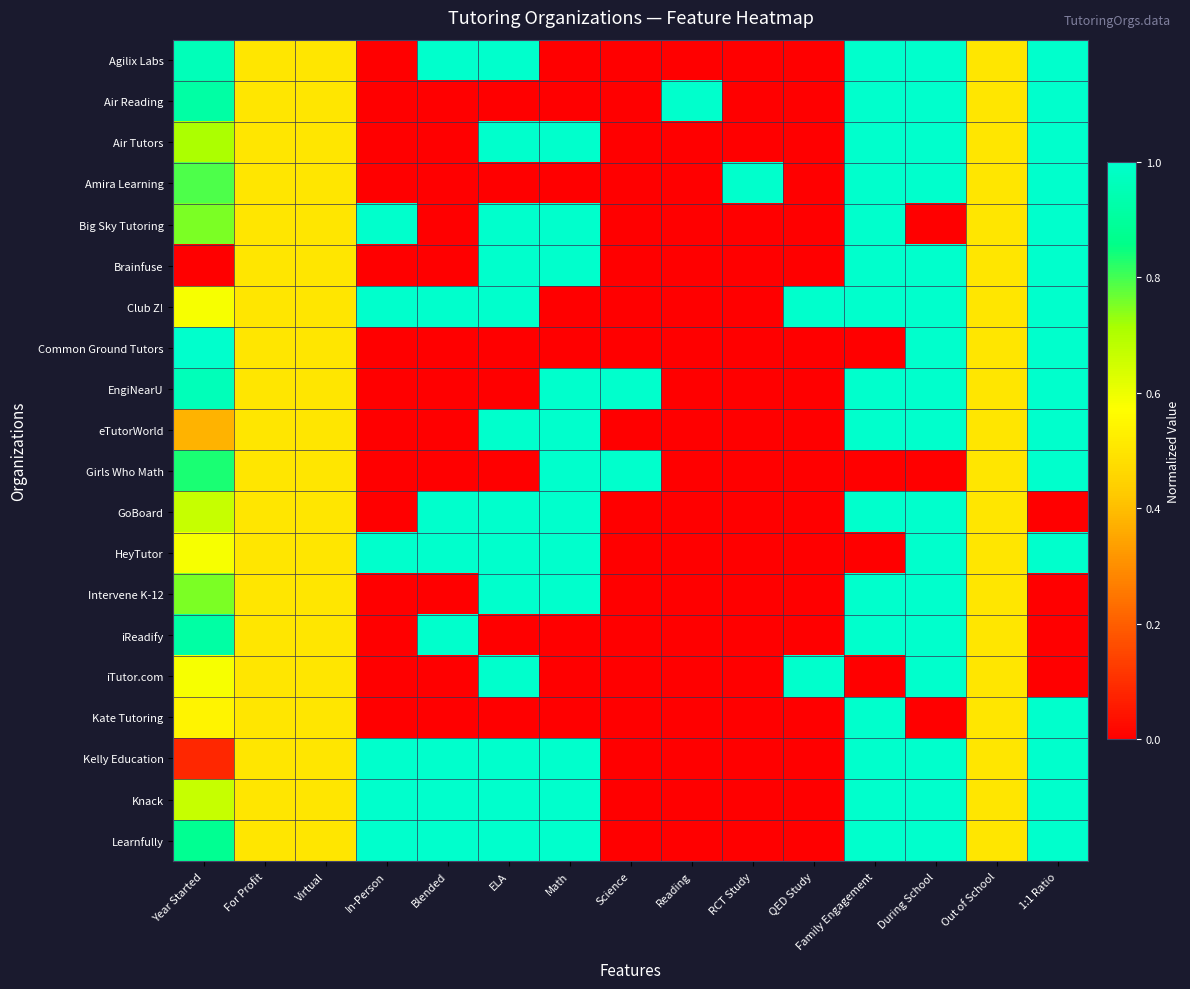

Reading left to right, what are all the values shown in this chart?

Agilix Labs: Year Started=1.0	For Profit=0.5	Virtual=0.5	In-Person=0.0	Blended=1.0	ELA=1.0	Math=0.0	Science=0.0	Reading=0.0	RCT Study=0.0	QED Study=0.0	Family Engagement=1.0	During School=1.0	Out of School=0.5	1:1 Ratio=1.0
Air Reading: Year Started=0.9	For Profit=0.5	Virtual=0.5	In-Person=0.0	Blended=0.0	ELA=0.0	Math=0.0	Science=0.0	Reading=1.0	RCT Study=0.0	QED Study=0.0	Family Engagement=1.0	During School=1.0	Out of School=0.5	1:1 Ratio=1.0
Air Tutors: Year Started=0.7	For Profit=0.5	Virtual=0.5	In-Person=0.0	Blended=0.0	ELA=1.0	Math=1.0	Science=0.0	Reading=0.0	RCT Study=0.0	QED Study=0.0	Family Engagement=1.0	During School=1.0	Out of School=0.5	1:1 Ratio=1.0
Amira Learning: Year Started=0.8	For Profit=0.5	Virtual=0.5	In-Person=0.0	Blended=0.0	ELA=0.0	Math=0.0	Science=0.0	Reading=0.0	RCT Study=1.0	QED Study=0.0	Family Engagement=1.0	During School=1.0	Out of School=0.5	1:1 Ratio=1.0
Big Sky Tutoring: Year Started=0.8	For Profit=0.5	Virtual=0.5	In-Person=1.0	Blended=0.0	ELA=1.0	Math=1.0	Science=0.0	Reading=0.0	RCT Study=0.0	QED Study=0.0	Family Engagement=1.0	During School=0.0	Out of School=0.5	1:1 Ratio=1.0
Brainfuse: Year Started=0.0	For Profit=0.5	Virtual=0.5	In-Person=0.0	Blended=0.0	ELA=1.0	Math=1.0	Science=0.0	Reading=0.0	RCT Study=0.0	QED Study=0.0	Family Engagement=1.0	During School=1.0	Out of School=0.5	1:1 Ratio=1.0
Club Z!: Year Started=0.6	For Profit=0.5	Virtual=0.5	In-Person=1.0	Blended=1.0	ELA=1.0	Math=0.0	Science=0.0	Reading=0.0	RCT Study=0.0	QED Study=1.0	Family Engagement=1.0	During School=1.0	Out of School=0.5	1:1 Ratio=1.0
Common Ground Tutors: Year Started=1.0	For Profit=0.5	Virtual=0.5	In-Person=0.0	Blended=0.0	ELA=0.0	Math=0.0	Science=0.0	Reading=0.0	RCT Study=0.0	QED Study=0.0	Family Engagement=0.0	During School=1.0	Out of School=0.5	1:1 Ratio=1.0
EngiNearU: Year Started=1.0	For Profit=0.5	Virtual=0.5	In-Person=0.0	Blended=0.0	ELA=0.0	Math=1.0	Science=1.0	Reading=0.0	RCT Study=0.0	QED Study=0.0	Family Engagement=1.0	During School=1.0	Out of School=0.5	1:1 Ratio=1.0
eTutorWorld: Year Started=0.4	For Profit=0.5	Virtual=0.5	In-Person=0.0	Blended=0.0	ELA=1.0	Math=1.0	Science=0.0	Reading=0.0	RCT Study=0.0	QED Study=0.0	Family Engagement=1.0	During School=1.0	Out of School=0.5	1:1 Ratio=1.0
Girls Who Math: Year Started=0.8	For Profit=0.5	Virtual=0.5	In-Person=0.0	Blended=0.0	ELA=0.0	Math=1.0	Science=1.0	Reading=0.0	RCT Study=0.0	QED Study=0.0	Family Engagement=0.0	During School=0.0	Out of School=0.5	1:1 Ratio=1.0
GoBoard: Year Started=0.7	For Profit=0.5	Virtual=0.5	In-Person=0.0	Blended=1.0	ELA=1.0	Math=1.0	Science=0.0	Reading=0.0	RCT Study=0.0	QED Study=0.0	Family Engagement=1.0	During School=1.0	Out of School=0.5	1:1 Ratio=0.0
HeyTutor: Year Started=0.6	For Profit=0.5	Virtual=0.5	In-Person=1.0	Blended=1.0	ELA=1.0	Math=1.0	Science=0.0	Reading=0.0	RCT Study=0.0	QED Study=0.0	Family Engagement=0.0	During School=1.0	Out of School=0.5	1:1 Ratio=1.0
Intervene K-12: Year Started=0.8	For Profit=0.5	Virtual=0.5	In-Person=0.0	Blended=0.0	ELA=1.0	Math=1.0	Science=0.0	Reading=0.0	RCT Study=0.0	QED Study=0.0	Family Engagement=1.0	During School=1.0	Out of School=0.5	1:1 Ratio=0.0
iReadify: Year Started=0.9	For Profit=0.5	Virtual=0.5	In-Person=0.0	Blended=1.0	ELA=0.0	Math=0.0	Science=0.0	Reading=0.0	RCT Study=0.0	QED Study=0.0	Family Engagement=1.0	During School=1.0	Out of School=0.5	1:1 Ratio=0.0
iTutor.com: Year Started=0.6	For Profit=0.5	Virtual=0.5	In-Person=0.0	Blended=0.0	ELA=1.0	Math=0.0	Science=0.0	Reading=0.0	RCT Study=0.0	QED Study=1.0	Family Engagement=0.0	During School=1.0	Out of School=0.5	1:1 Ratio=0.0
Kate Tutoring: Year Started=0.5	For Profit=0.5	Virtual=0.5	In-Person=0.0	Blended=0.0	ELA=0.0	Math=0.0	Science=0.0	Reading=0.0	RCT Study=0.0	QED Study=0.0	Family Engagement=1.0	During School=0.0	Out of School=0.5	1:1 Ratio=1.0
Kelly Education: Year Started=0.1	For Profit=0.5	Virtual=0.5	In-Person=1.0	Blended=1.0	ELA=1.0	Math=1.0	Science=0.0	Reading=0.0	RCT Study=0.0	QED Study=0.0	Family Engagement=1.0	During School=1.0	Out of School=0.5	1:1 Ratio=1.0
Knack: Year Started=0.7	For Profit=0.5	Virtual=0.5	In-Person=1.0	Blended=1.0	ELA=1.0	Math=1.0	Science=0.0	Reading=0.0	RCT Study=0.0	QED Study=0.0	Family Engagement=1.0	During School=1.0	Out of School=0.5	1:1 Ratio=1.0
Learnfully: Year Started=0.9	For Profit=0.5	Virtual=0.5	In-Person=1.0	Blended=1.0	ELA=1.0	Math=1.0	Science=0.0	Reading=0.0	RCT Study=0.0	QED Study=0.0	Family Engagement=1.0	During School=1.0	Out of School=0.5	1:1 Ratio=1.0